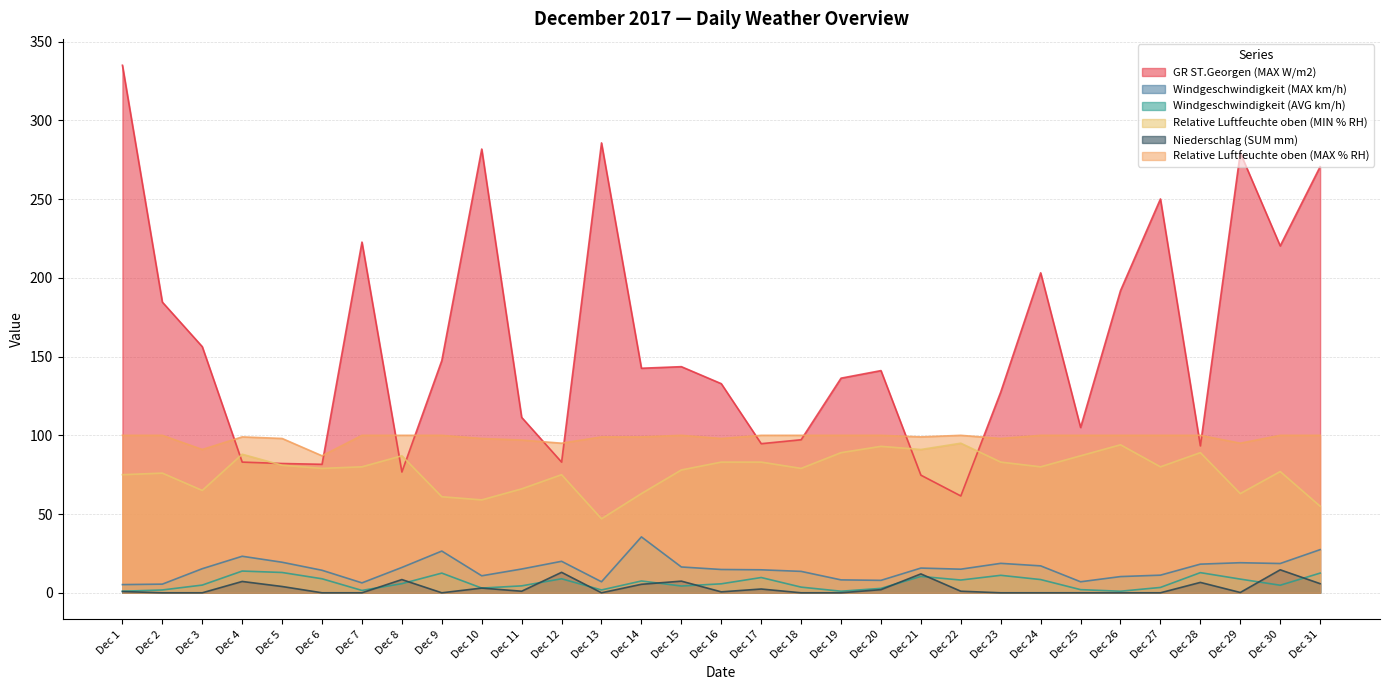

Does the chart have visible grid lines?

Yes